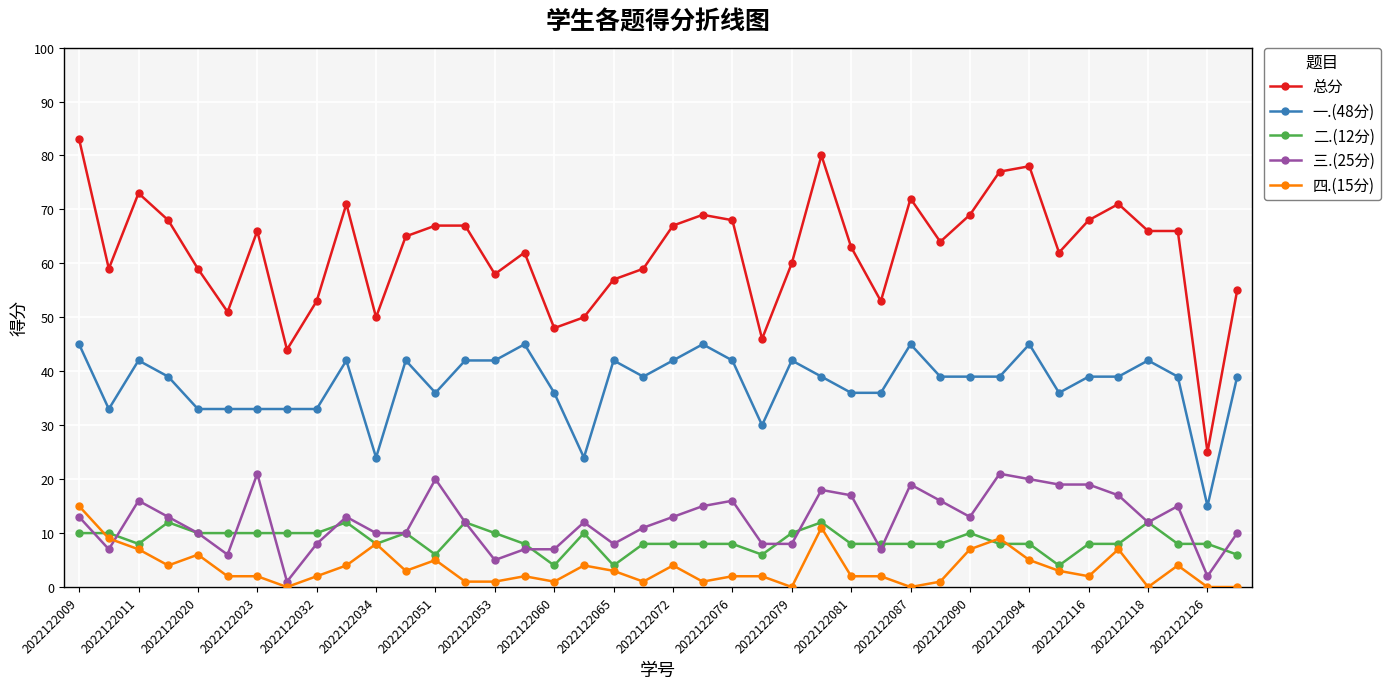

True or false: 二.(12分) and 总分 intersect in this chart.

False